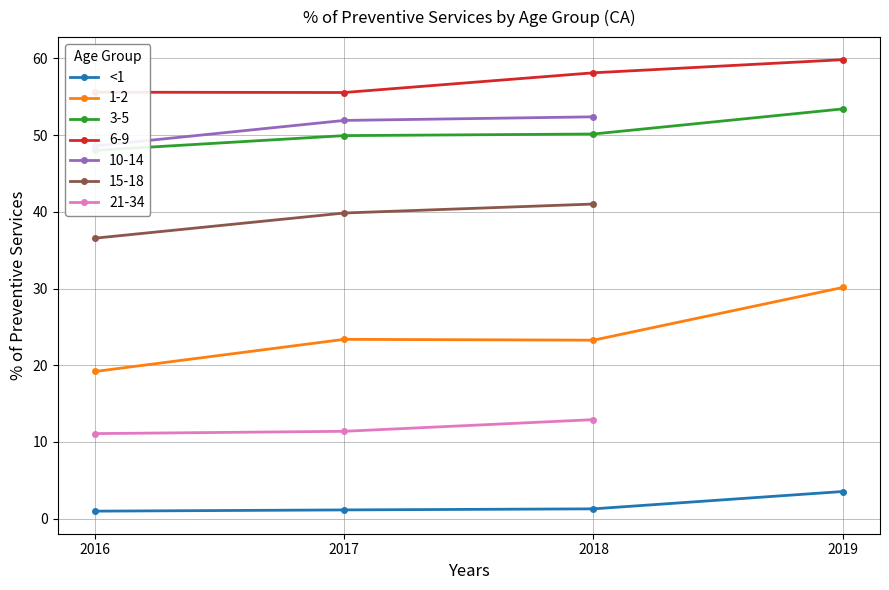

What value does the data have at 2018?

1.3